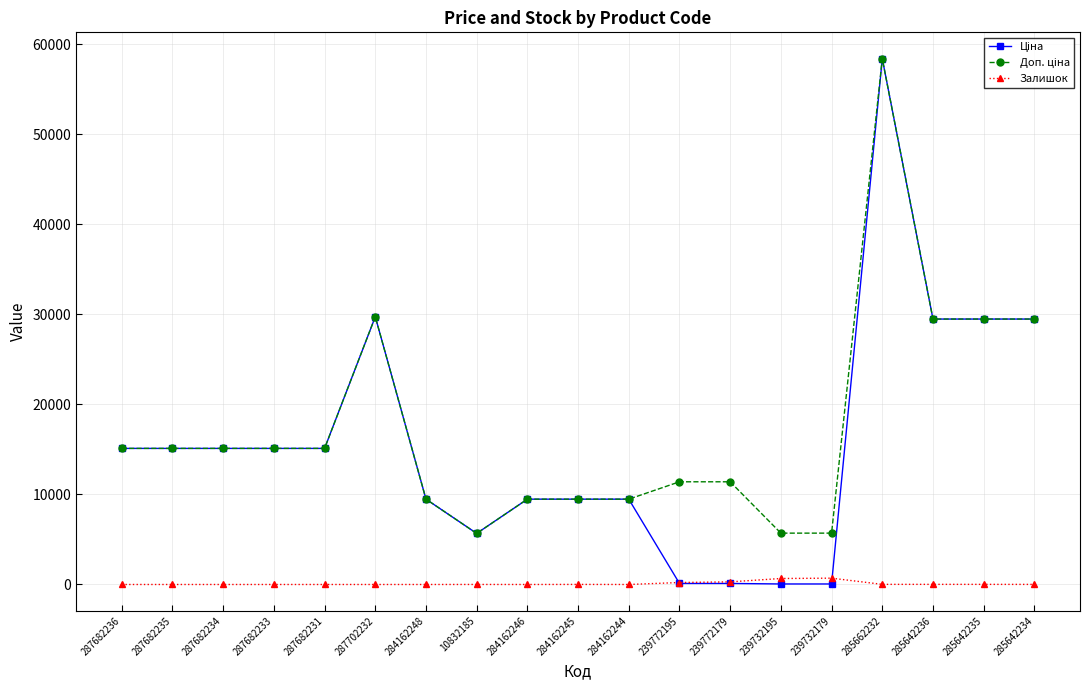

Count the number of categories in the chart.

19